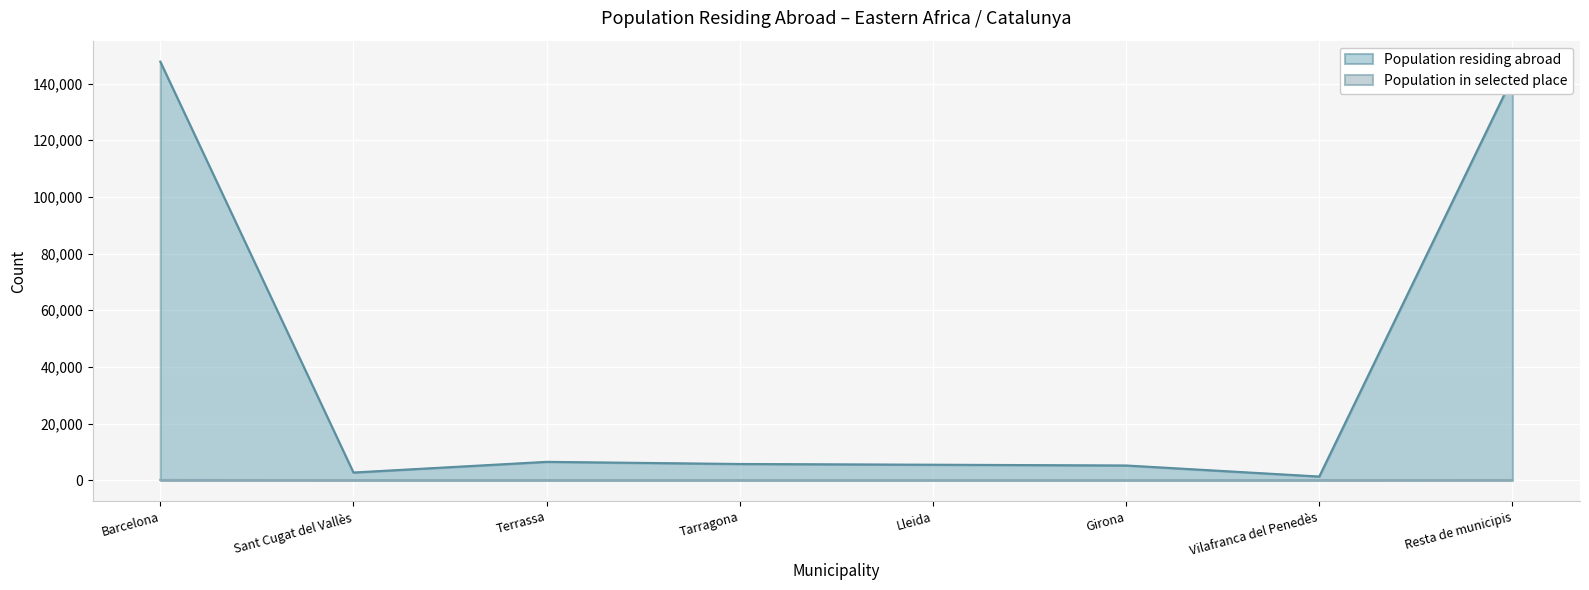

Which has a higher value, Lleida or Vilafranca del Penedès?

Lleida